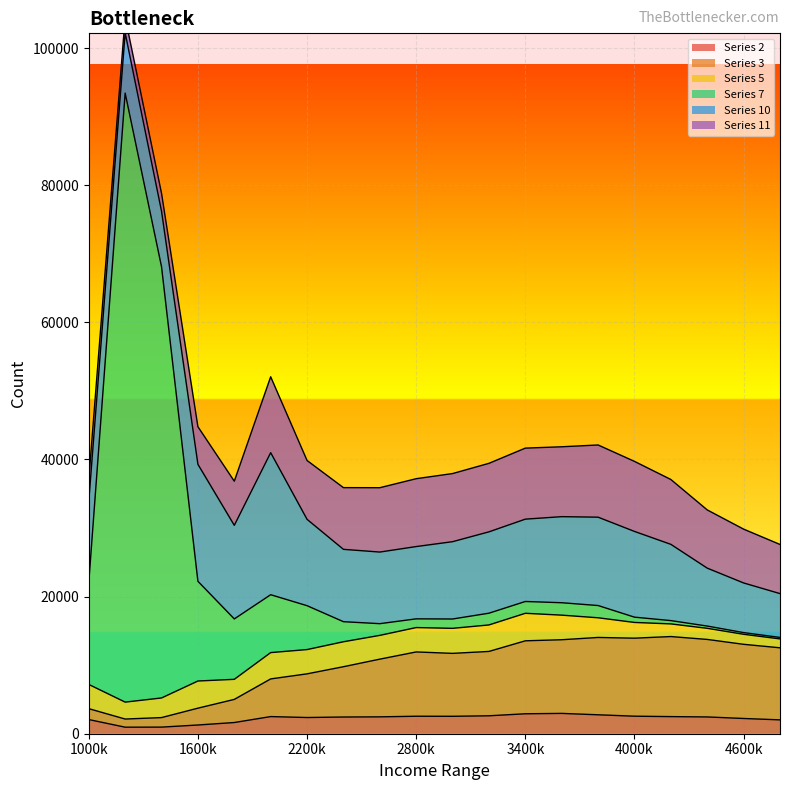

The value of Series 2 at 1000k is 2066. True or false?

True